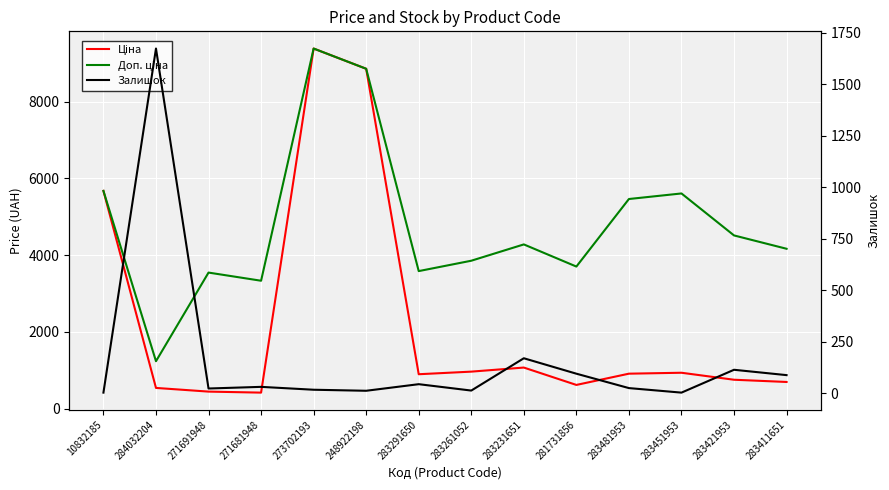

How many lines are shown in the chart?

3